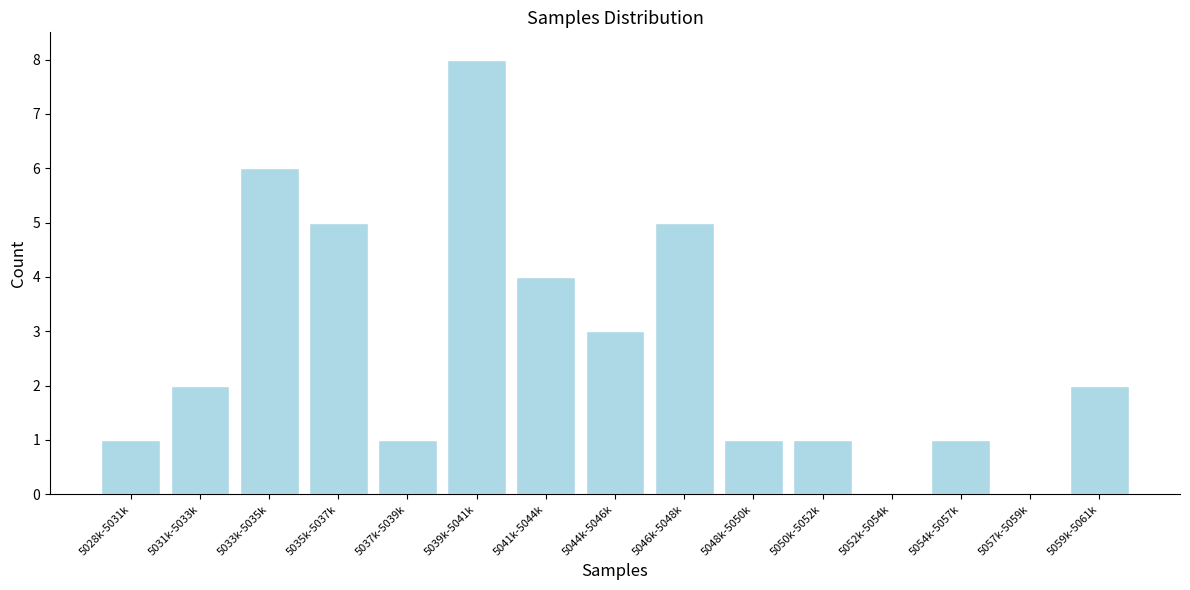

Reading right to left, list all the values displayed in this chart.

5059k-5061k=2	5057k-5059k=0	5054k-5057k=1	5052k-5054k=0	5050k-5052k=1	5048k-5050k=1	5046k-5048k=5	5044k-5046k=3	5041k-5044k=4	5039k-5041k=8	5037k-5039k=1	5035k-5037k=5	5033k-5035k=6	5031k-5033k=2	5028k-5031k=1